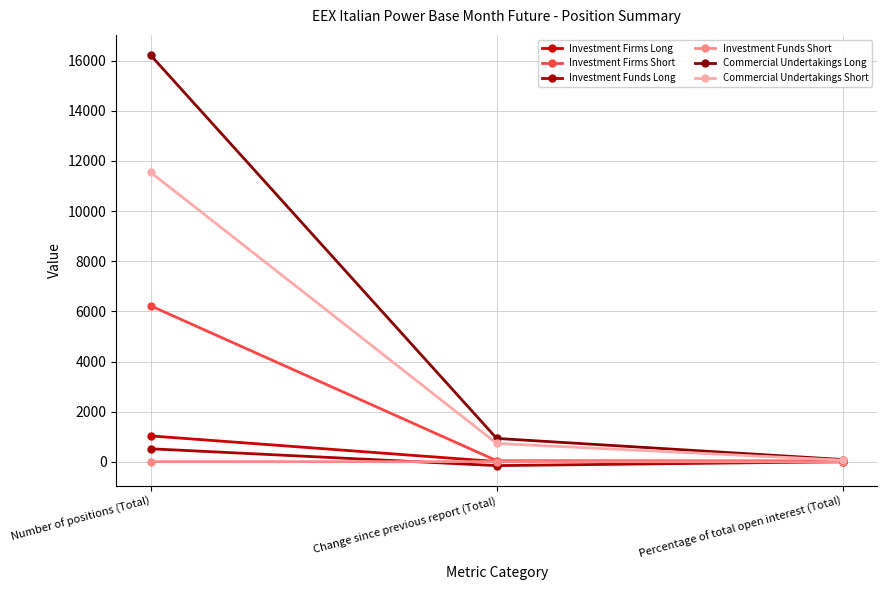

Reading right to left, transcribe all the data shown in this chart.

Investment Firms Long: 5.8	10.0	1033.0
Investment Firms Short: 35.0	45.0	6218.0
Investment Funds Long: 2.9	-151.0	520.0
Investment Funds Short: 0.0	7.0	7.0
Commercial Undertakings Long: 91.2	933.0	16208.0
Commercial Undertakings Short: 65.0	733.0	11539.0